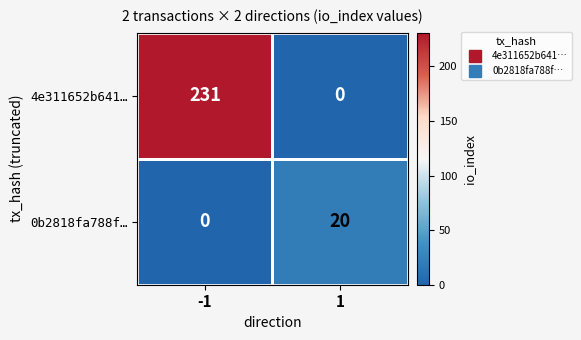

What is the difference between the highest and lowest values at 1?

20